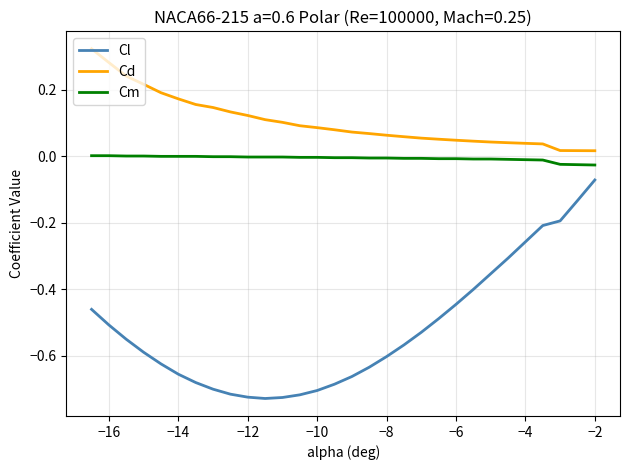

Rank the series by their average value, from highest to lowest.

Cd, Cm, Cl